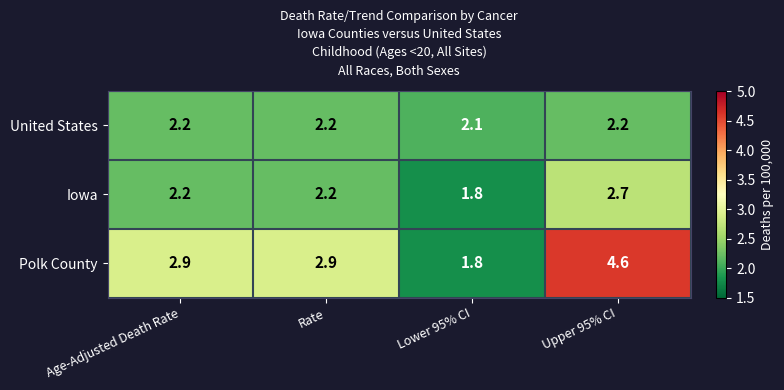

List the series in order of their peak value, lowest first.

United States, Iowa, Polk County